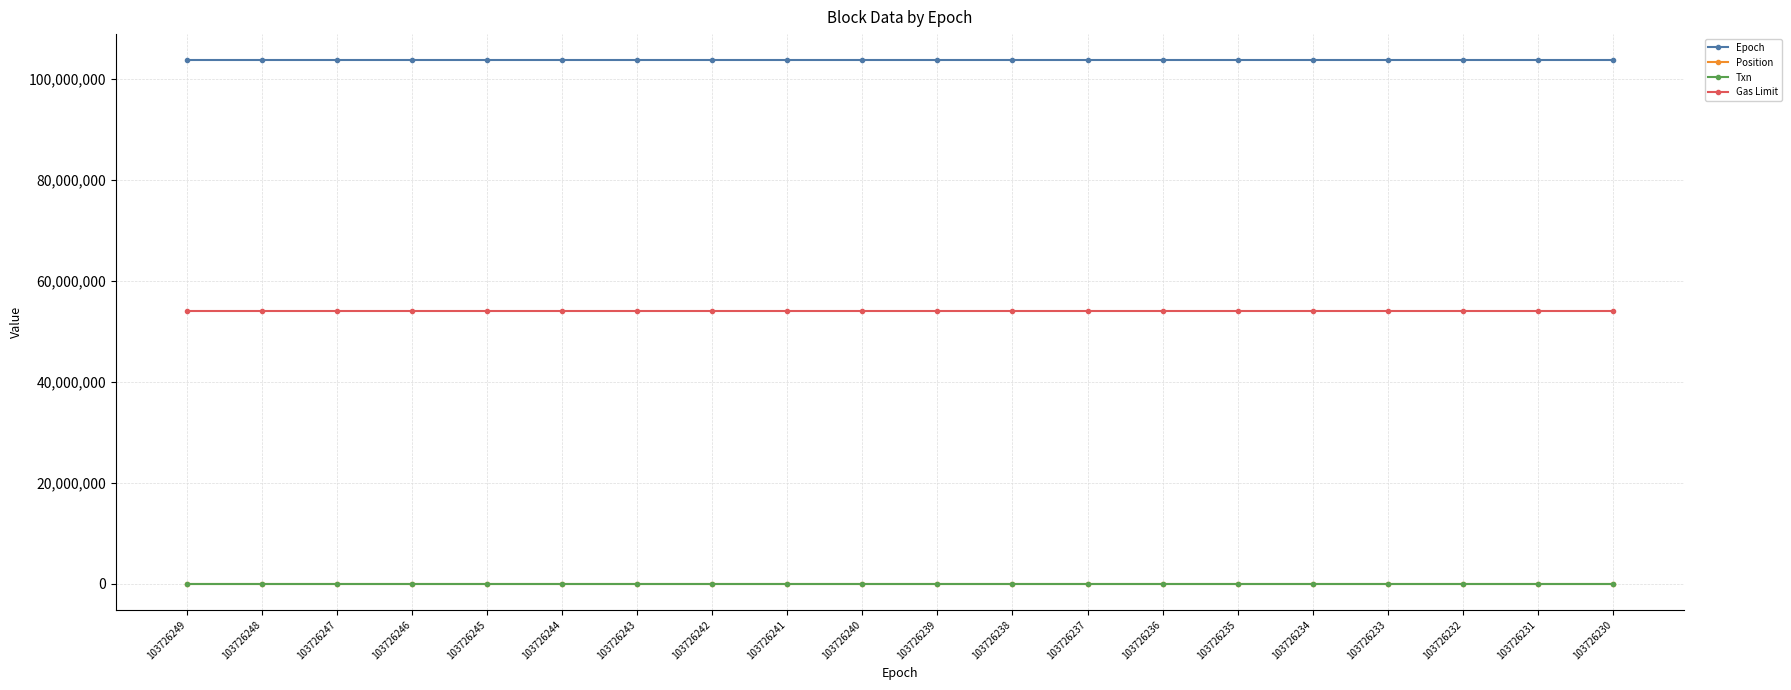

At how many categories does at least one series exceed 86848409?

20